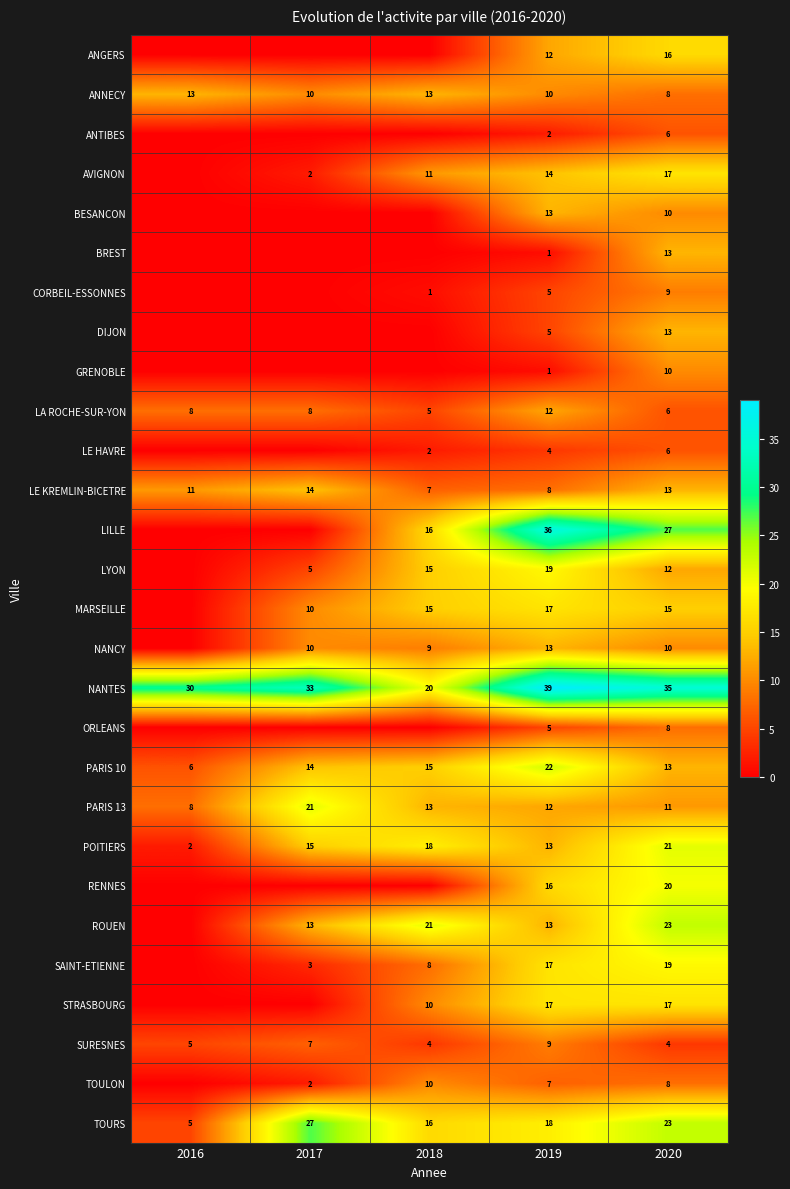

What is the approximate value of PARIS 13 at 2019, to the nearest 10?

10